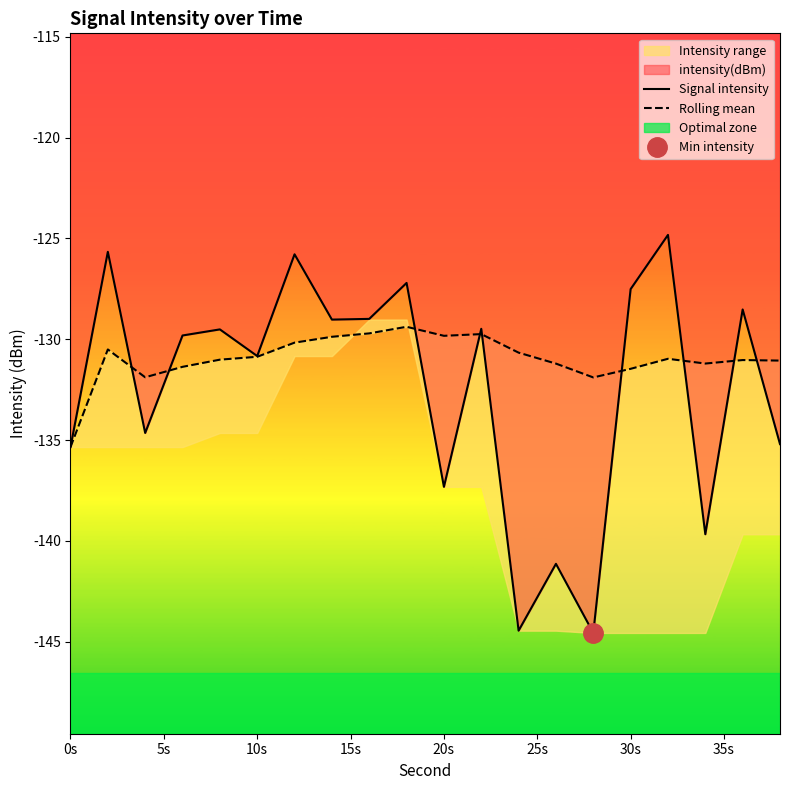

Which series has the largest range (max minus min)?

Signal intensity